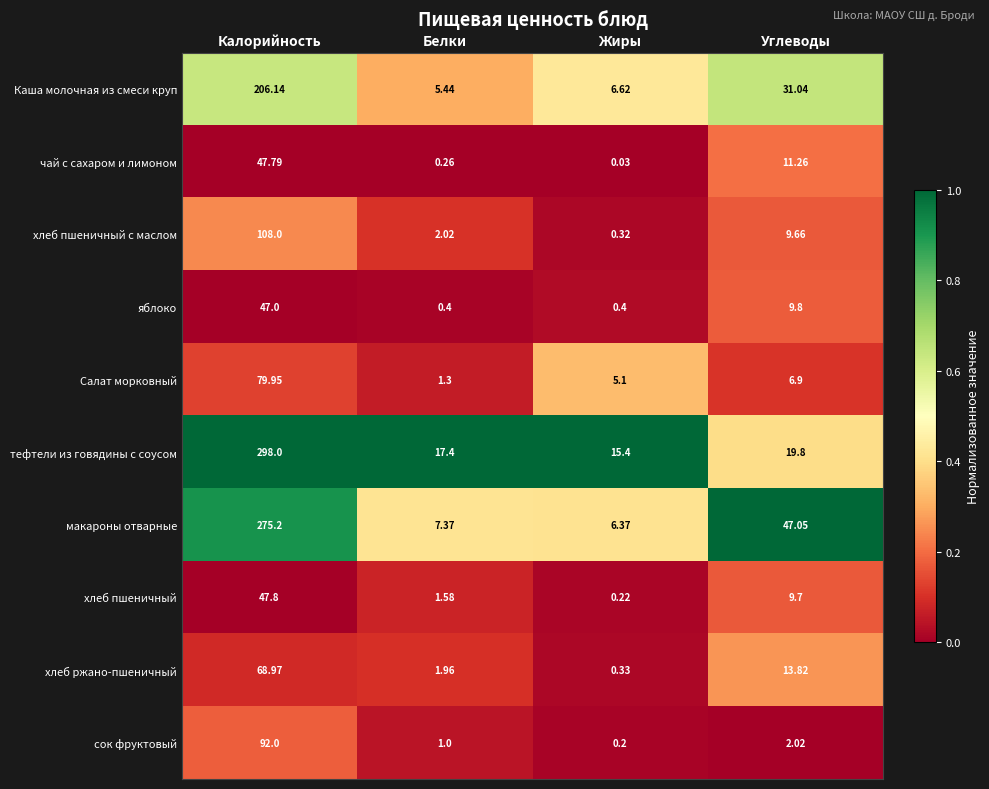

List the series in order of their peak value, lowest first.

яблоко, чай с сахаром и лимоном, хлеб пшеничный, хлеб ржано-пшеничный, Салат морковный, сок фруктовый, хлеб пшеничный с маслом, Каша молочная из смеси круп, макароны отварные, тефтели из говядины с соусом